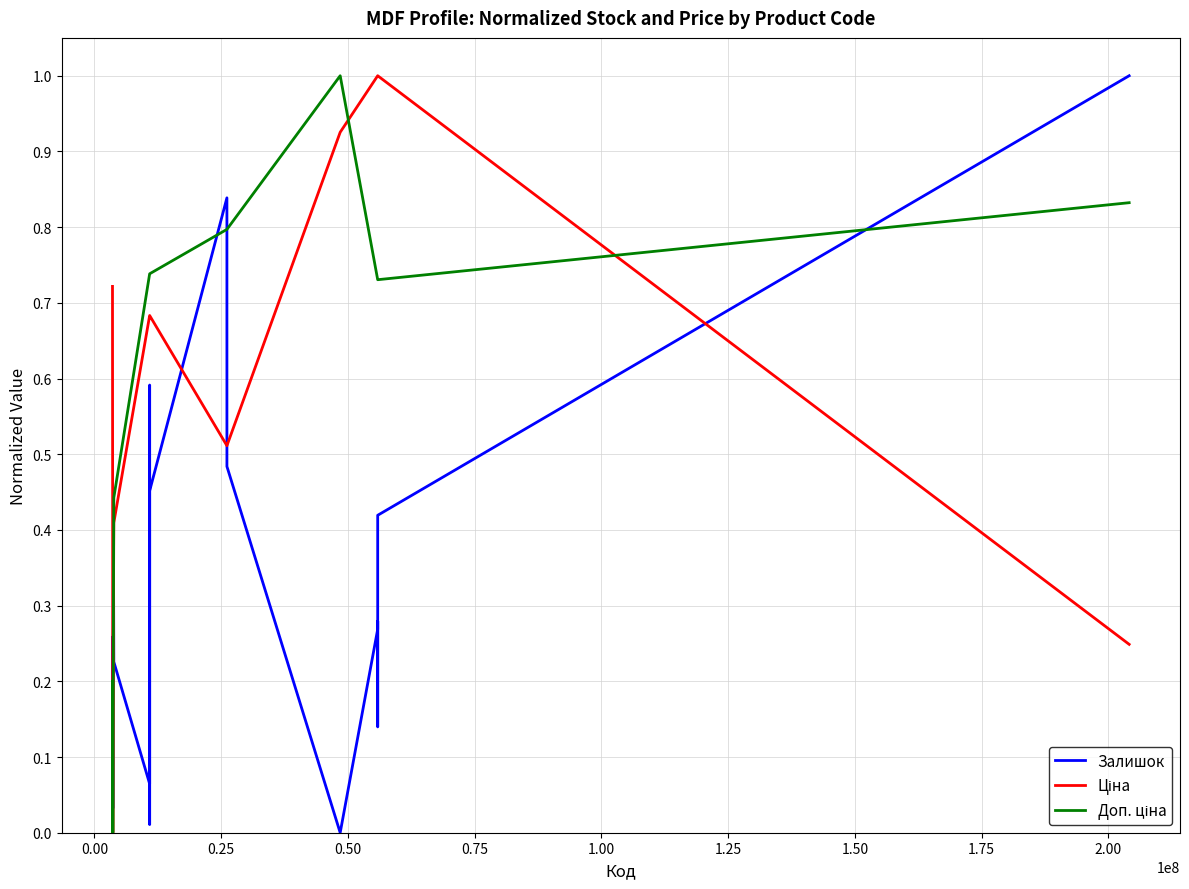

Which series ends up on top after the final intersection of Ціна and Доп. ціна?

Доп. ціна